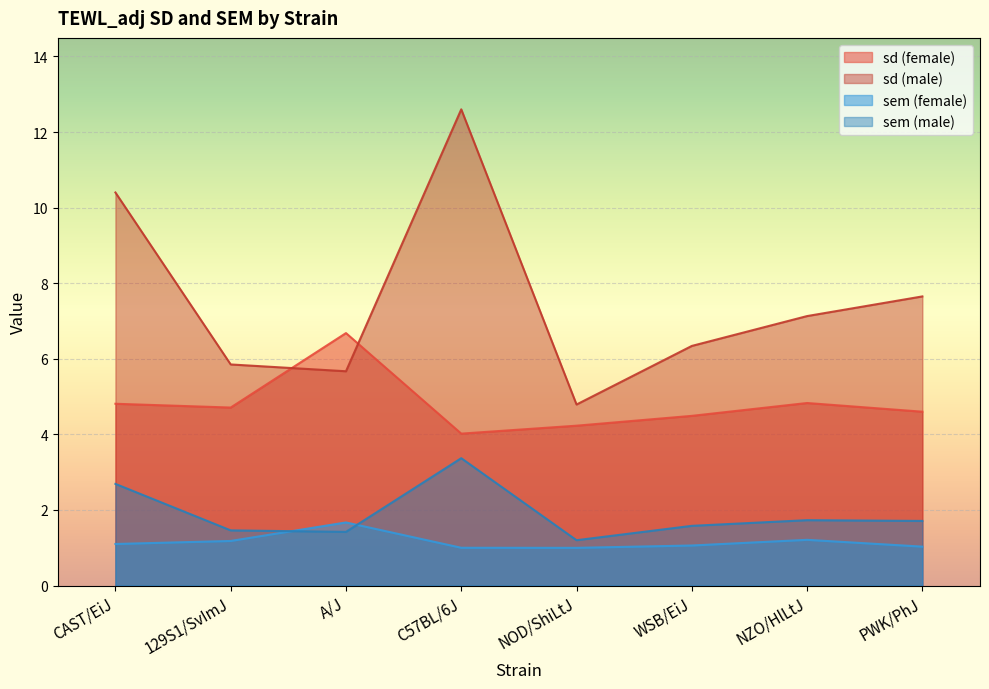

What is the label of the 4th point from the left?

C57BL/6J